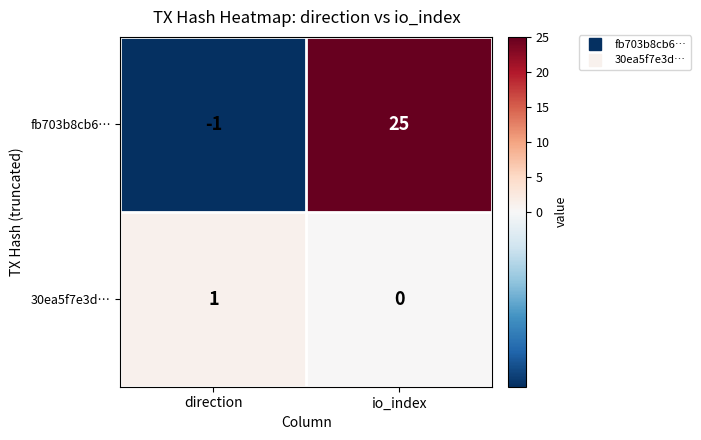

Reading right to left, list all the values displayed in this chart.

fb703b8cb6…: 25	-1
30ea5f7e3d…: 0	1